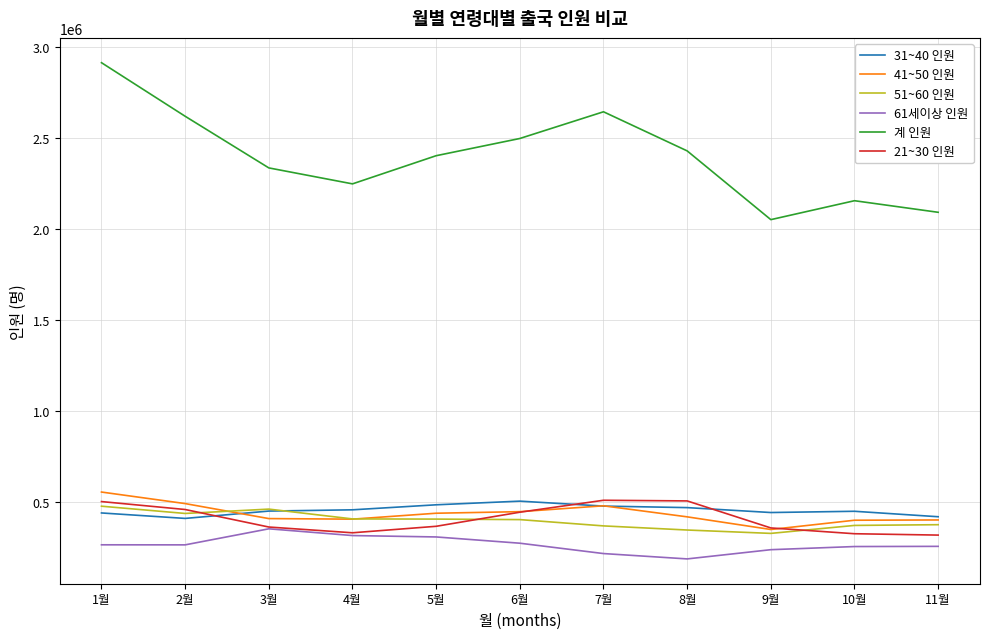

What is the minimum value for 61세이상 인원?

185300